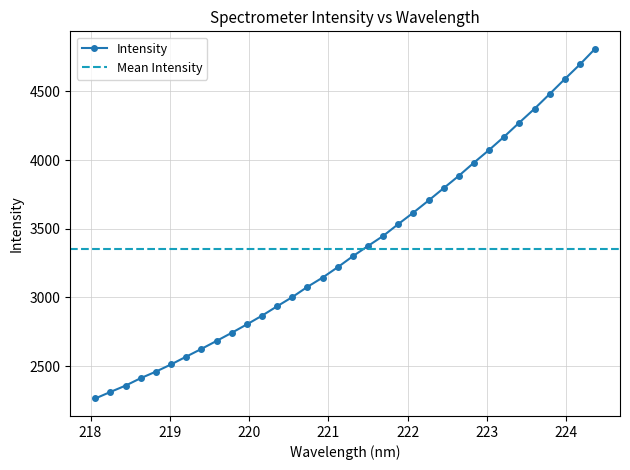

True or false: the data has more than 1 interior local peaks.

False